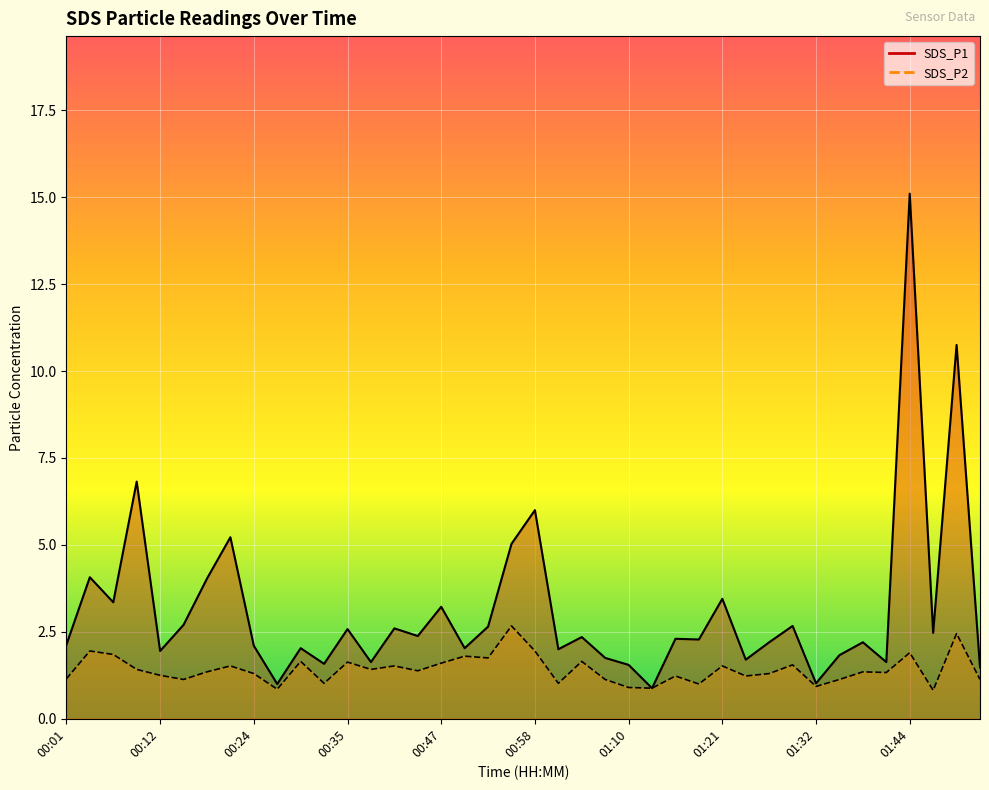

Is the value of SDS_P2 at 00:07 greater than the value of SDS_P1 at 01:41?

Yes